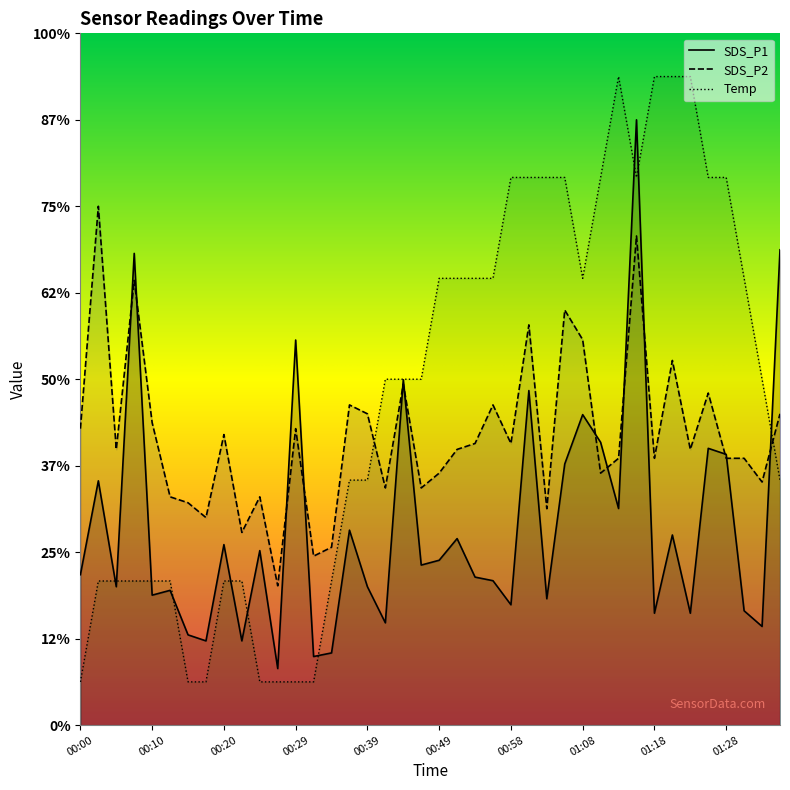

Is it true that SDS_P1 equals 5.6 at 01:08?

False